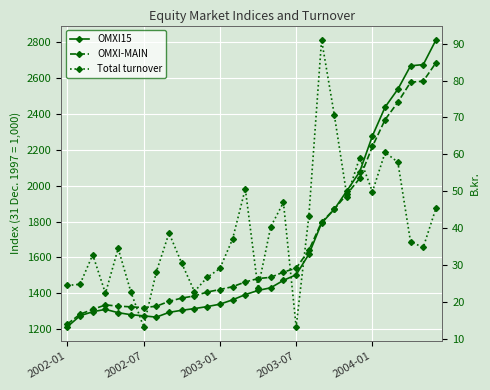

How many distinct data groups are displayed?

3